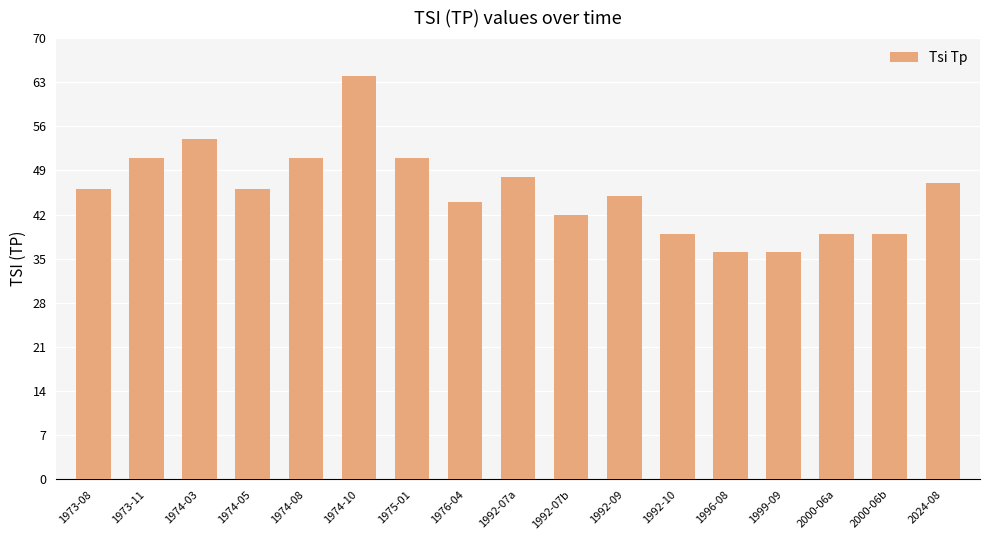

How many data points does each series have?

17